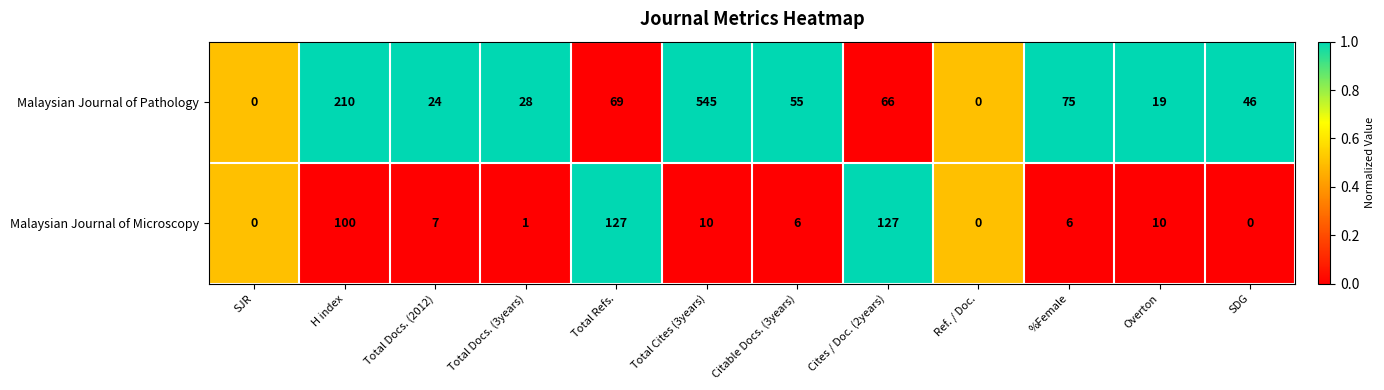

Is the value of Malaysian Journal of Microscopy at Citable Docs. (3years) greater than the value of Malaysian Journal of Pathology at Cites / Doc. (2years)?

No